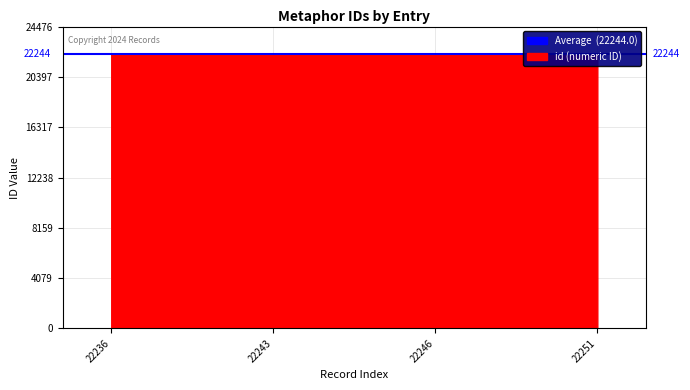

How many values are between 22243 and 22251?

3